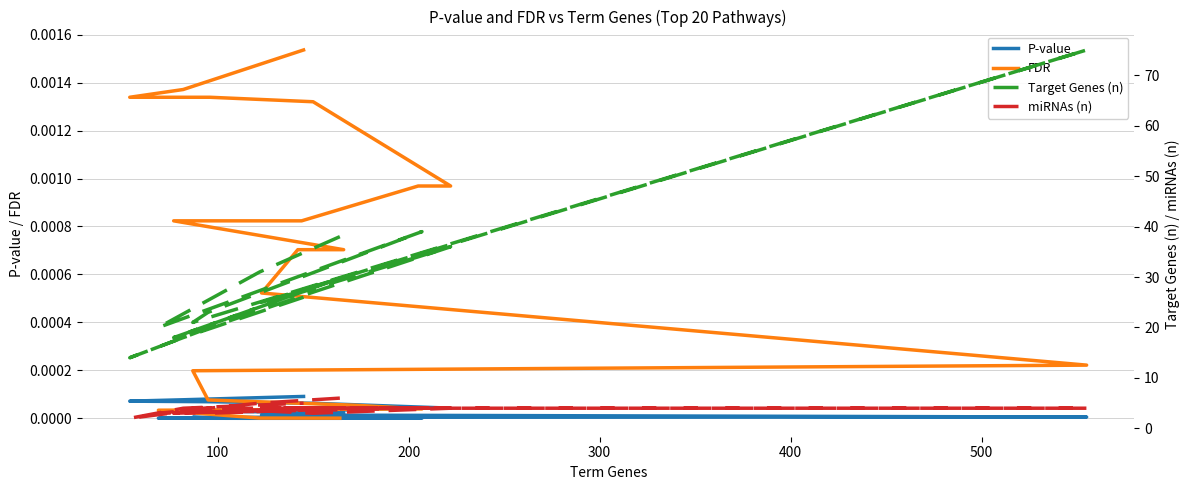

What is the difference between the maximum and second lowest values in the Target Genes (n) series?

57.0